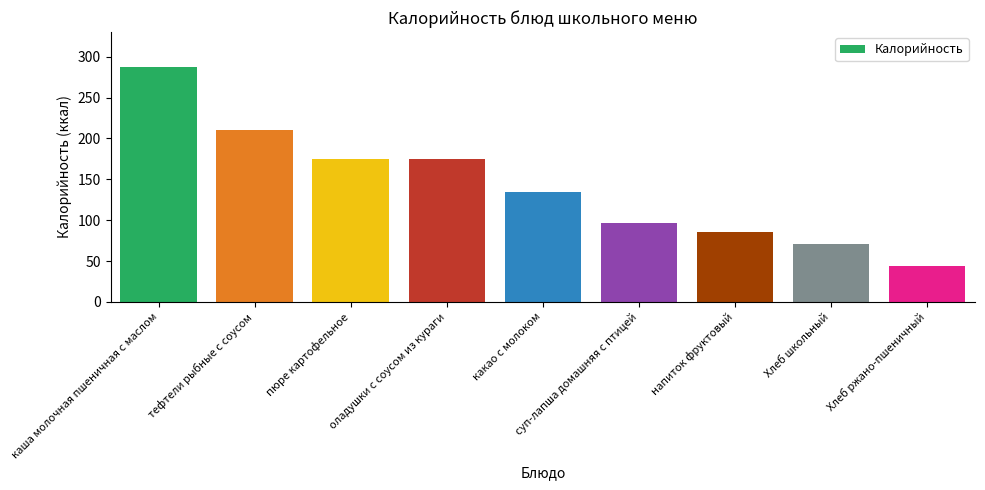

Reading left to right, transcribe all the data shown in this chart.

287	210	175	175	135	96	86	71	44